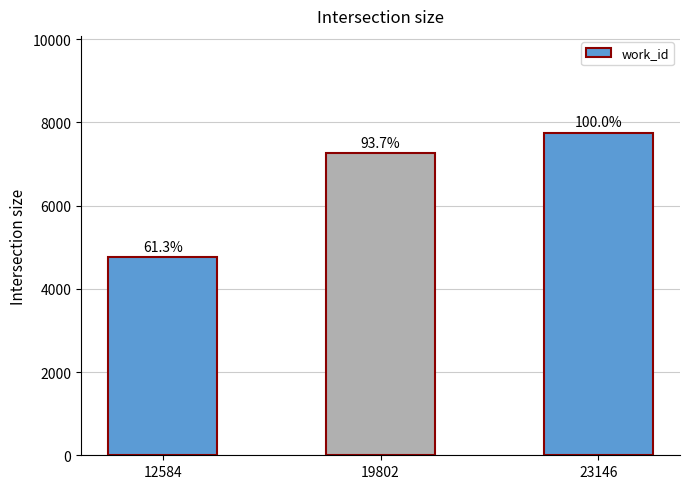

What is the value of the 3rd bar from the left?

7750